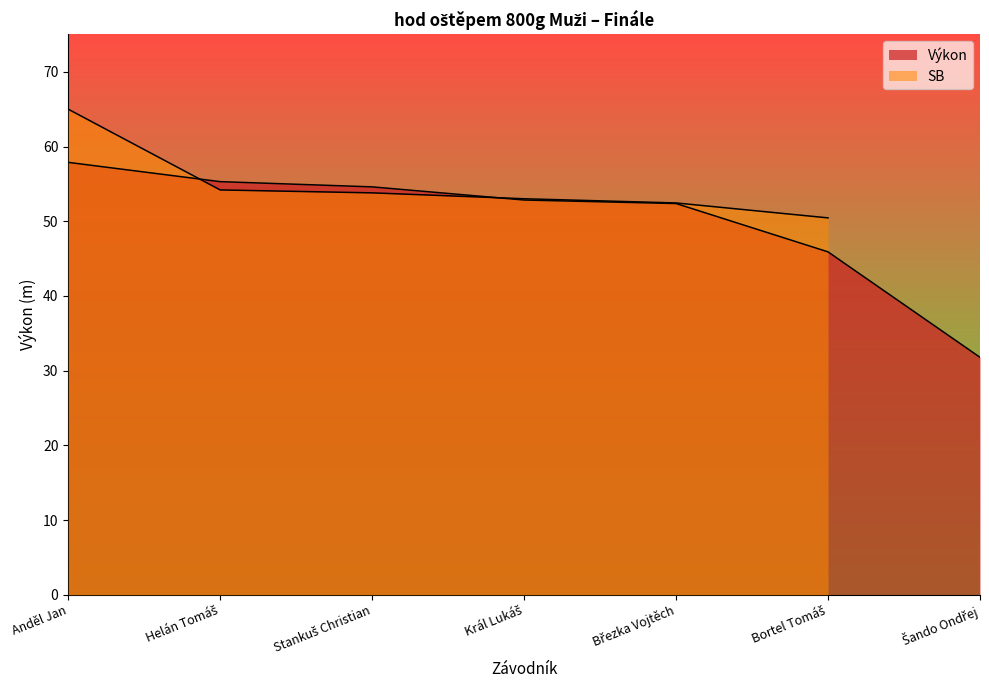

Does the chart have visible grid lines?

No